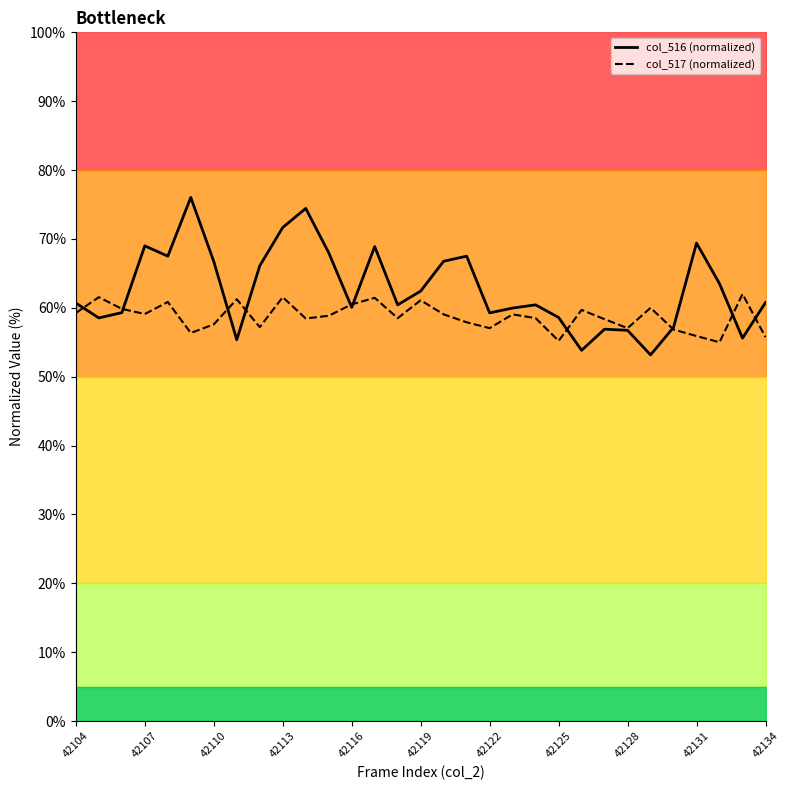

True or false: col_517 (normalized) has a value of 28.4 at 42134.

False